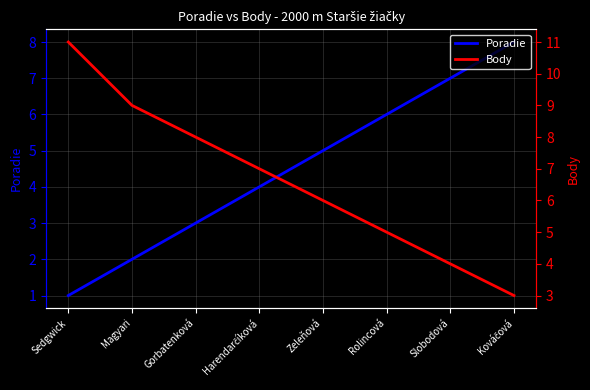

Reading left to right, list all the values displayed in this chart.

Poradie: 1	2	3	4	5	6	7	8
Body: 11	9	8	7	6	5	4	3